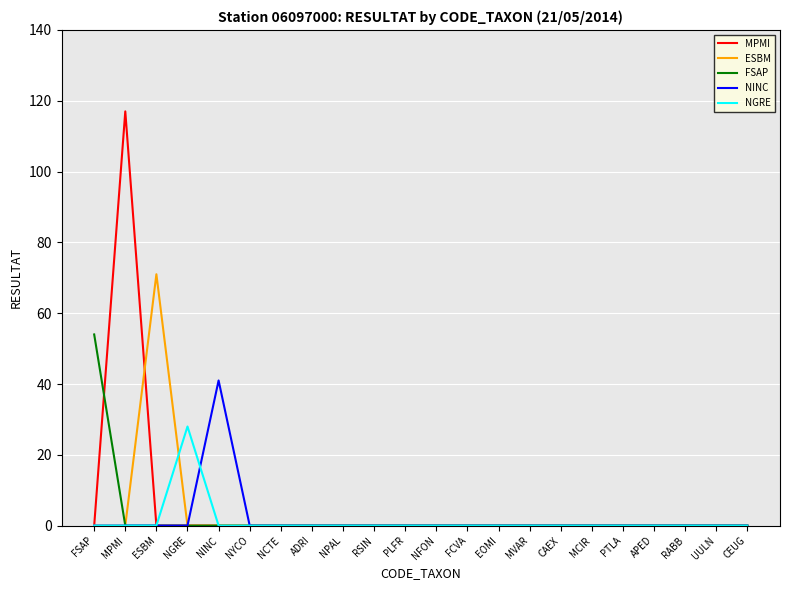

Reading right to left, what are all the values shown in this chart?

MPMI: CEUG=0	UULN=0	RABB=0	APED=0	PTLA=0	MCIR=0	CAEX=0	MVAR=0	EOMI=0	FCVA=0	NFON=0	PLFR=0	RSIN=0	NPAL=0	ADRI=0	NCTE=0	NYCO=0	NINC=0	NGRE=0	ESBM=0	MPMI=117	FSAP=0
ESBM: CEUG=0	UULN=0	RABB=0	APED=0	PTLA=0	MCIR=0	CAEX=0	MVAR=0	EOMI=0	FCVA=0	NFON=0	PLFR=0	RSIN=0	NPAL=0	ADRI=0	NCTE=0	NYCO=0	NINC=0	NGRE=0	ESBM=71	MPMI=0	FSAP=0
FSAP: CEUG=0	UULN=0	RABB=0	APED=0	PTLA=0	MCIR=0	CAEX=0	MVAR=0	EOMI=0	FCVA=0	NFON=0	PLFR=0	RSIN=0	NPAL=0	ADRI=0	NCTE=0	NYCO=0	NINC=0	NGRE=0	ESBM=0	MPMI=0	FSAP=54
NINC: CEUG=0	UULN=0	RABB=0	APED=0	PTLA=0	MCIR=0	CAEX=0	MVAR=0	EOMI=0	FCVA=0	NFON=0	PLFR=0	RSIN=0	NPAL=0	ADRI=0	NCTE=0	NYCO=0	NINC=41	NGRE=0	ESBM=0	MPMI=0	FSAP=0
NGRE: CEUG=0	UULN=0	RABB=0	APED=0	PTLA=0	MCIR=0	CAEX=0	MVAR=0	EOMI=0	FCVA=0	NFON=0	PLFR=0	RSIN=0	NPAL=0	ADRI=0	NCTE=0	NYCO=0	NINC=0	NGRE=28	ESBM=0	MPMI=0	FSAP=0